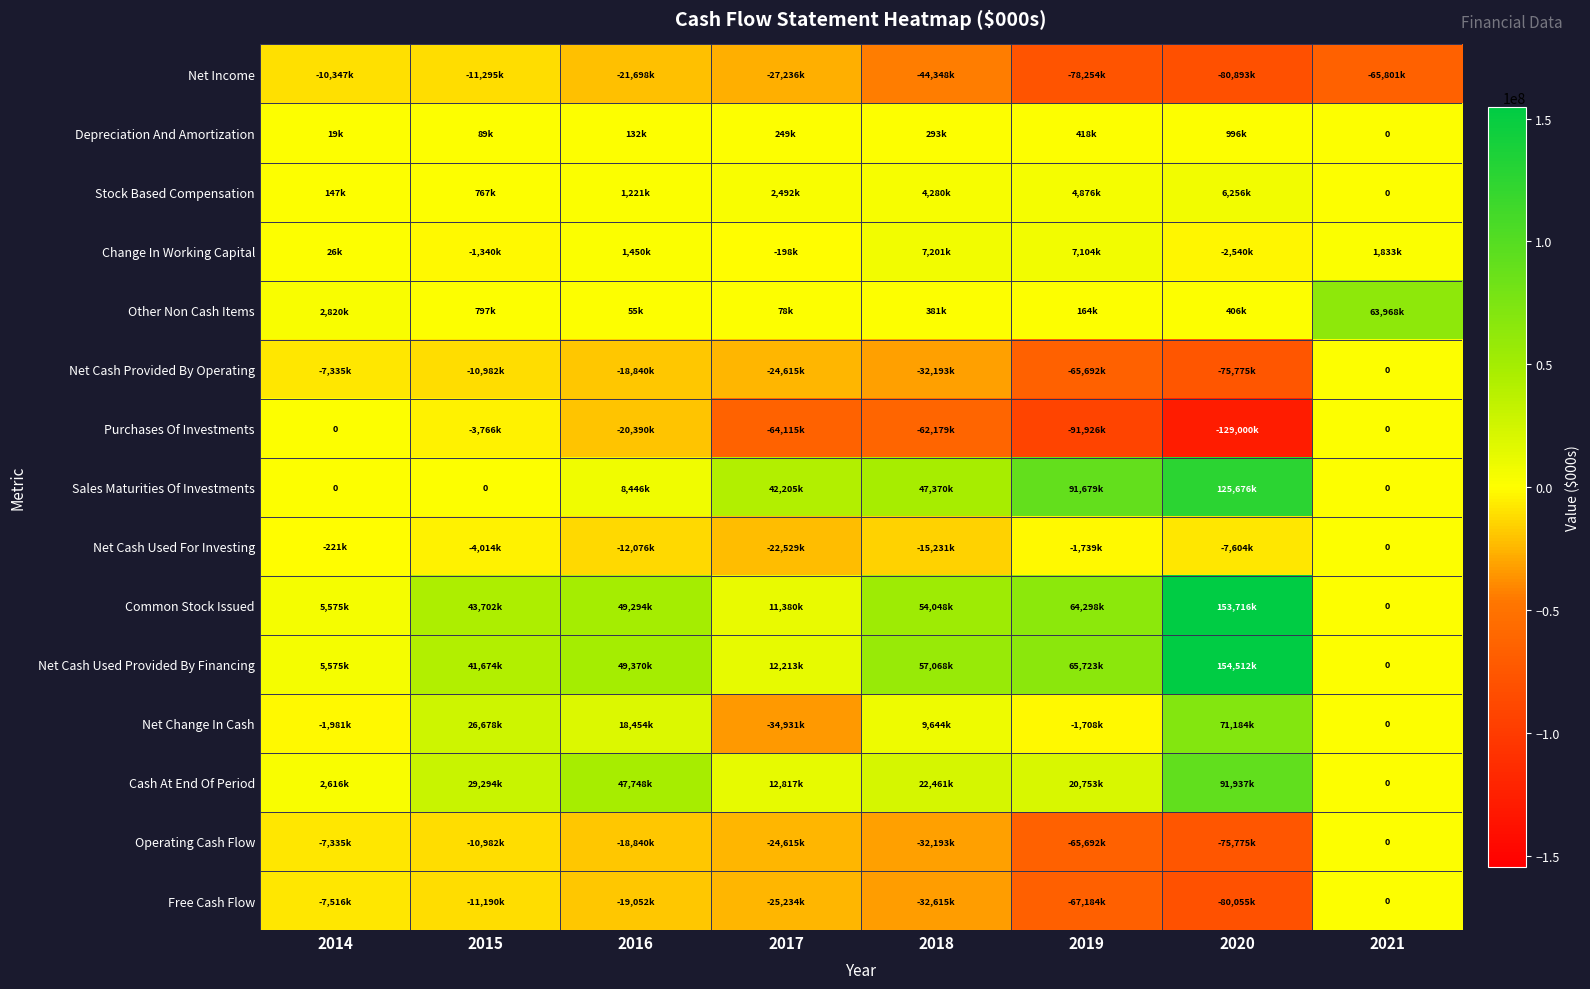

Rank the series at 2021 from lowest to highest value.

Net Income, Depreciation And Amortization, Stock Based Compensation, Net Cash Provided By Operating, Purchases Of Investments, Sales Maturities Of Investments, Net Cash Used For Investing, Common Stock Issued, Net Cash Used Provided By Financing, Net Change In Cash, Cash At End Of Period, Operating Cash Flow, Free Cash Flow, Change In Working Capital, Other Non Cash Items